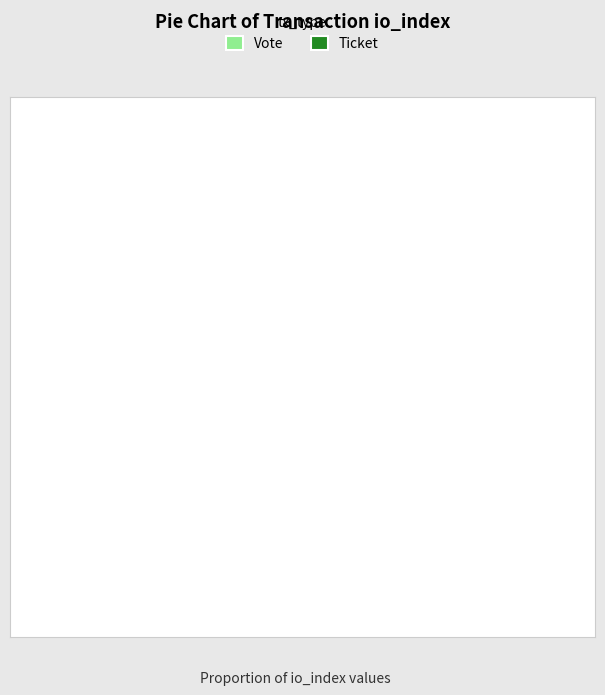

Does any single category account for the majority?

Yes